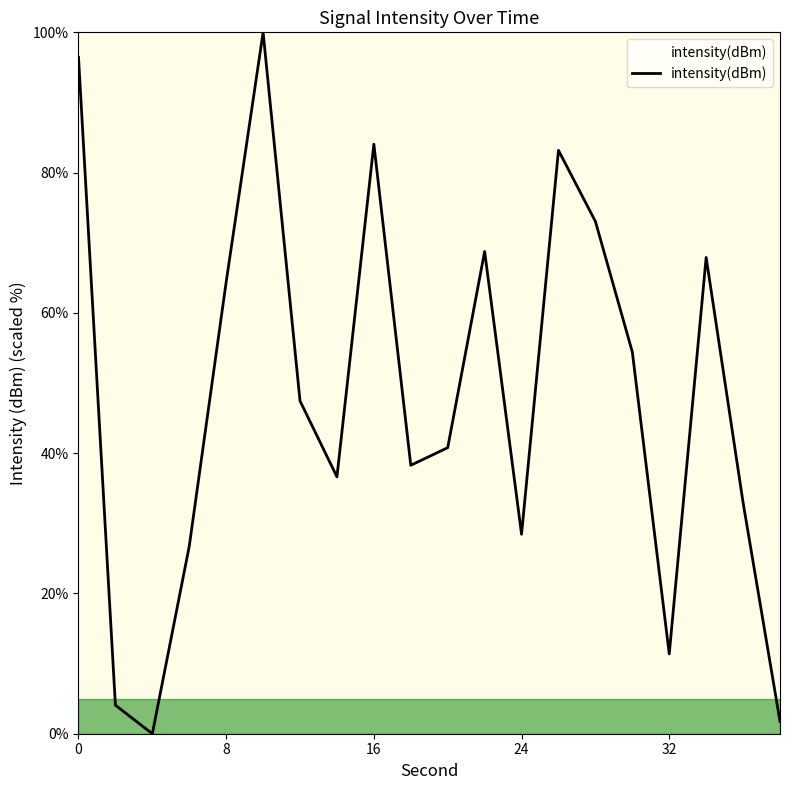

What is the difference between the maximum and minimum values?

100.0